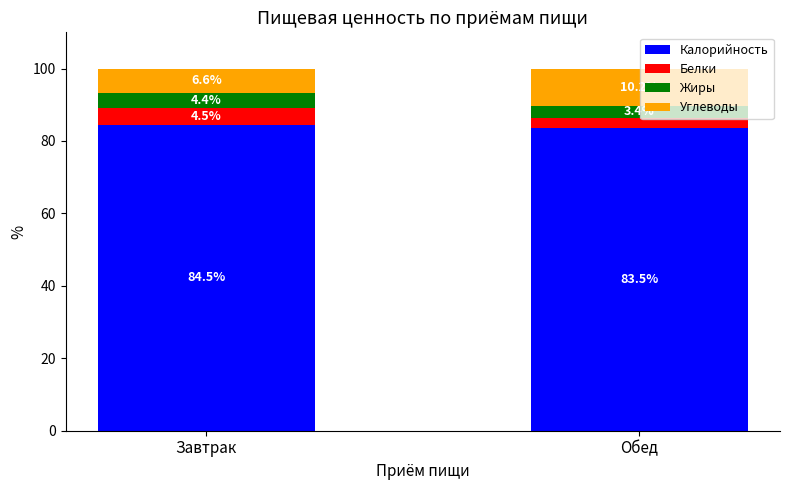

The value of Калорийность at Завтрак is 84.5. True or false?

True